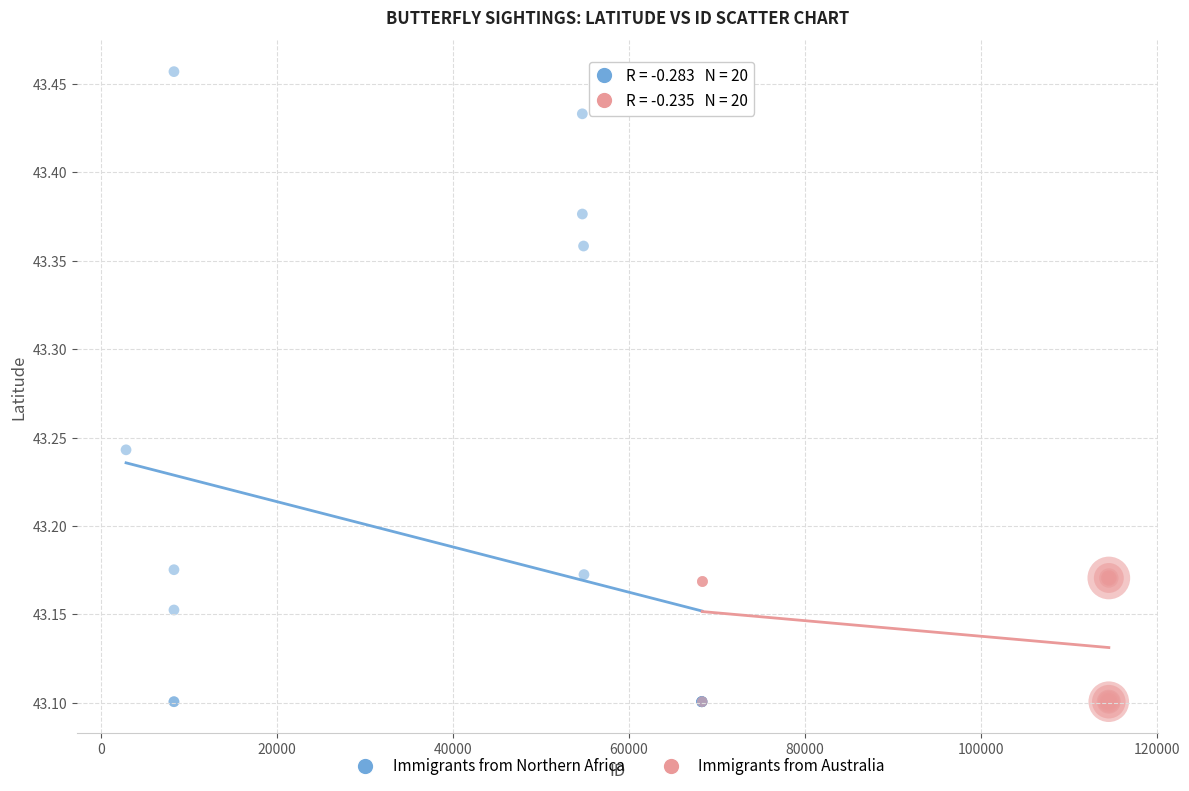

Which series contains the highest Y value?

Immigrants from Northern Africa